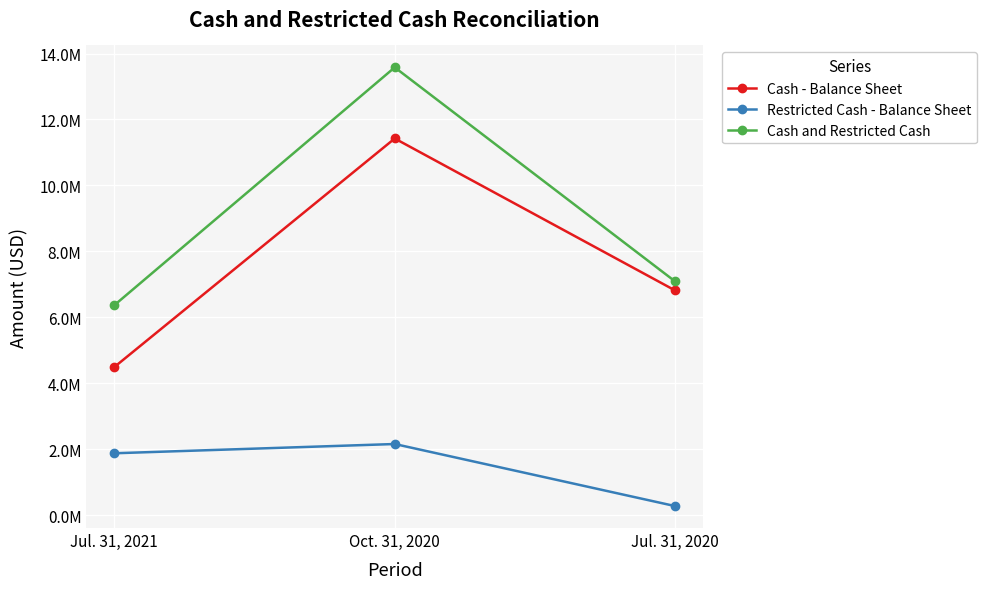

What are all the series names shown in the legend?

Cash - Balance Sheet, Restricted Cash - Balance Sheet, Cash and Restricted Cash